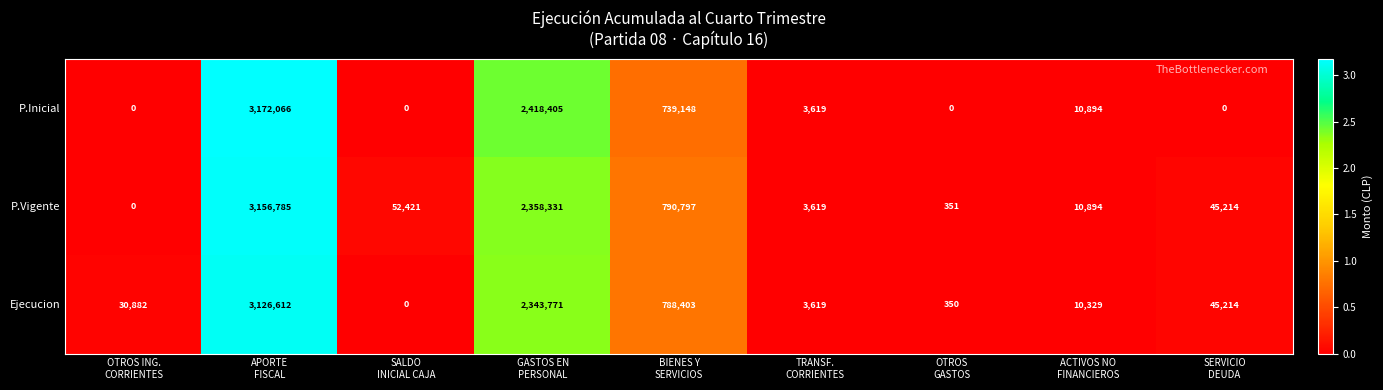

What is the maximum value shown in the chart?

3172066